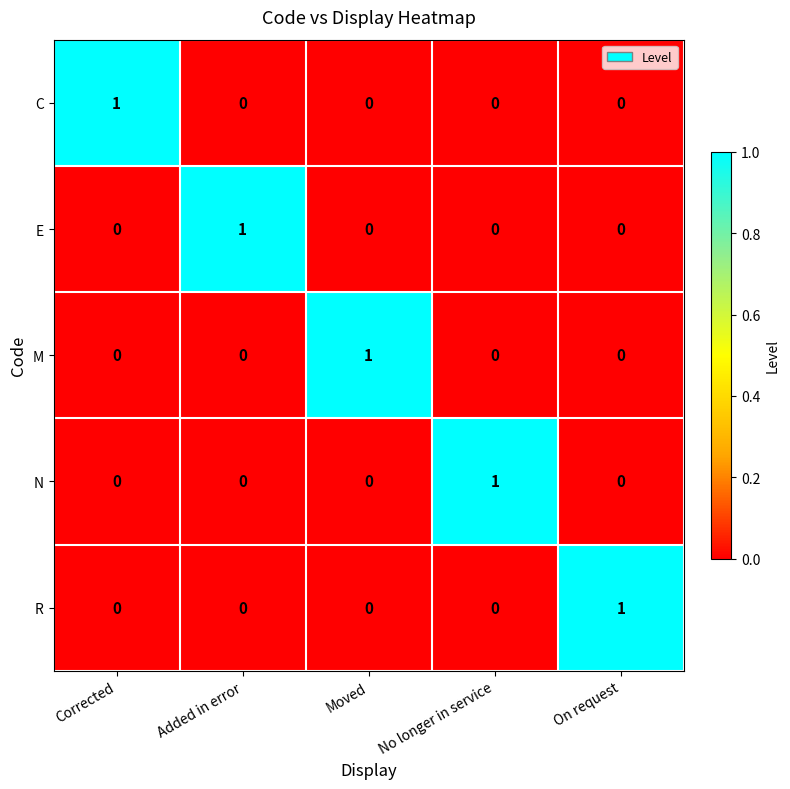

At how many categories does at least one series exceed 0?

5